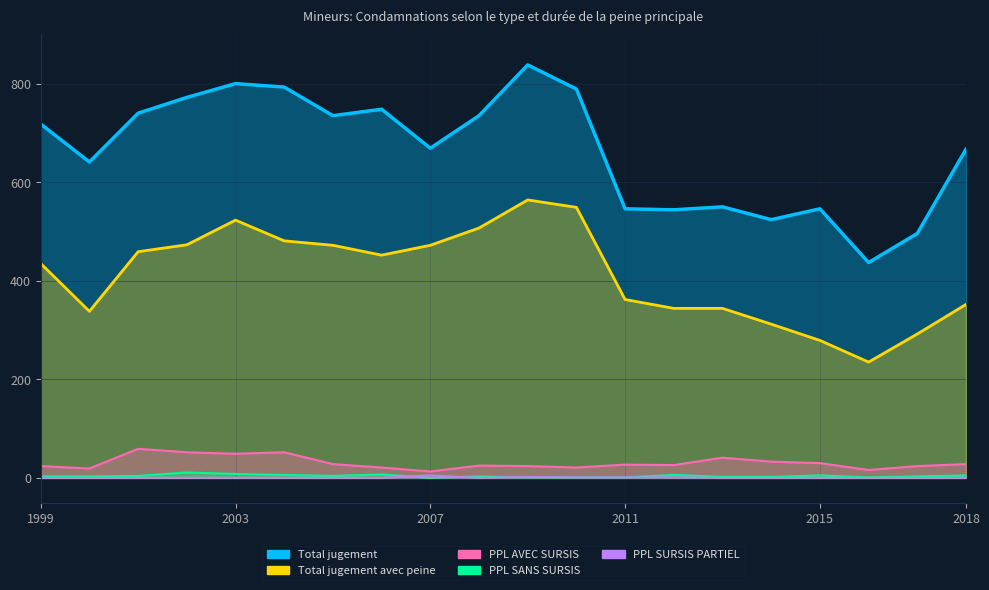

At which label does Total jugement avec peine reach its minimum?

2016